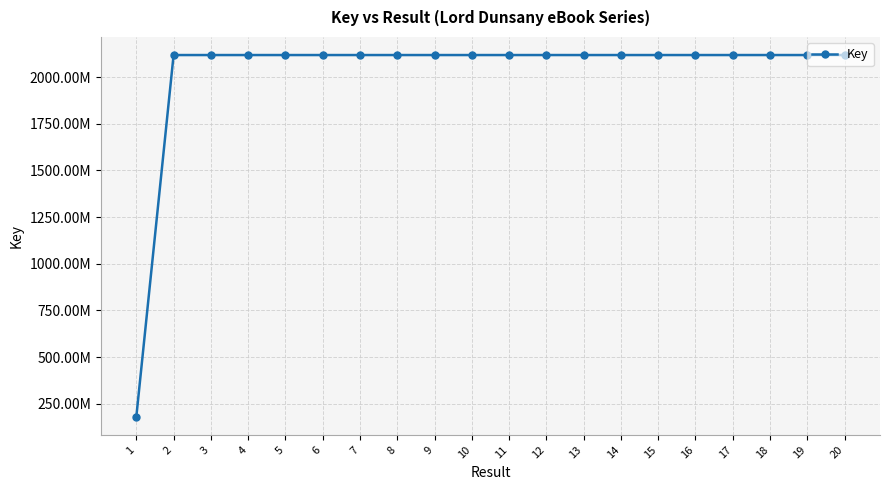

Which category has the highest value across all series?

18